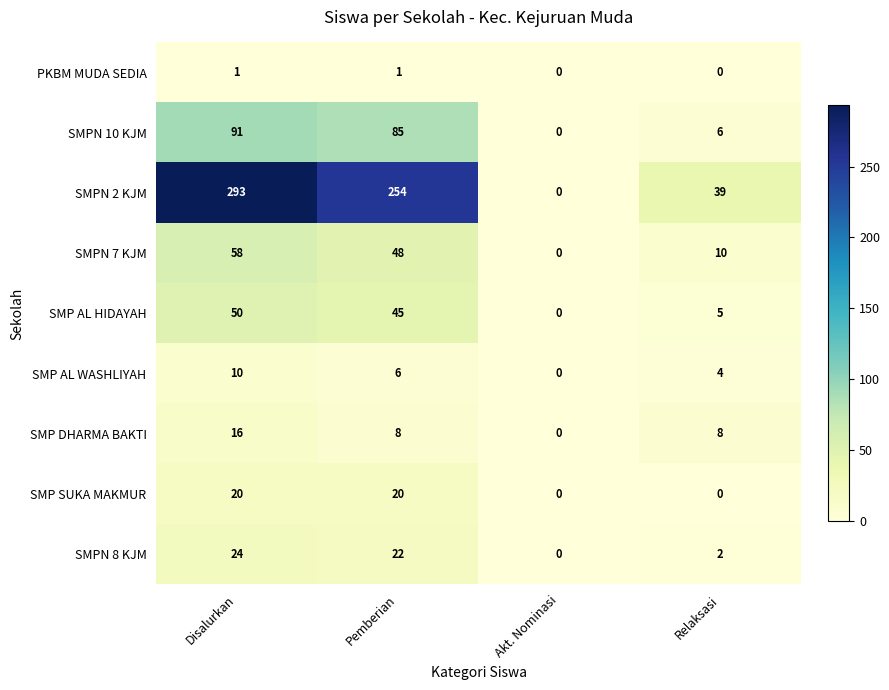

At which label is SMPN 2 KJM closest to 146?

Relaksasi